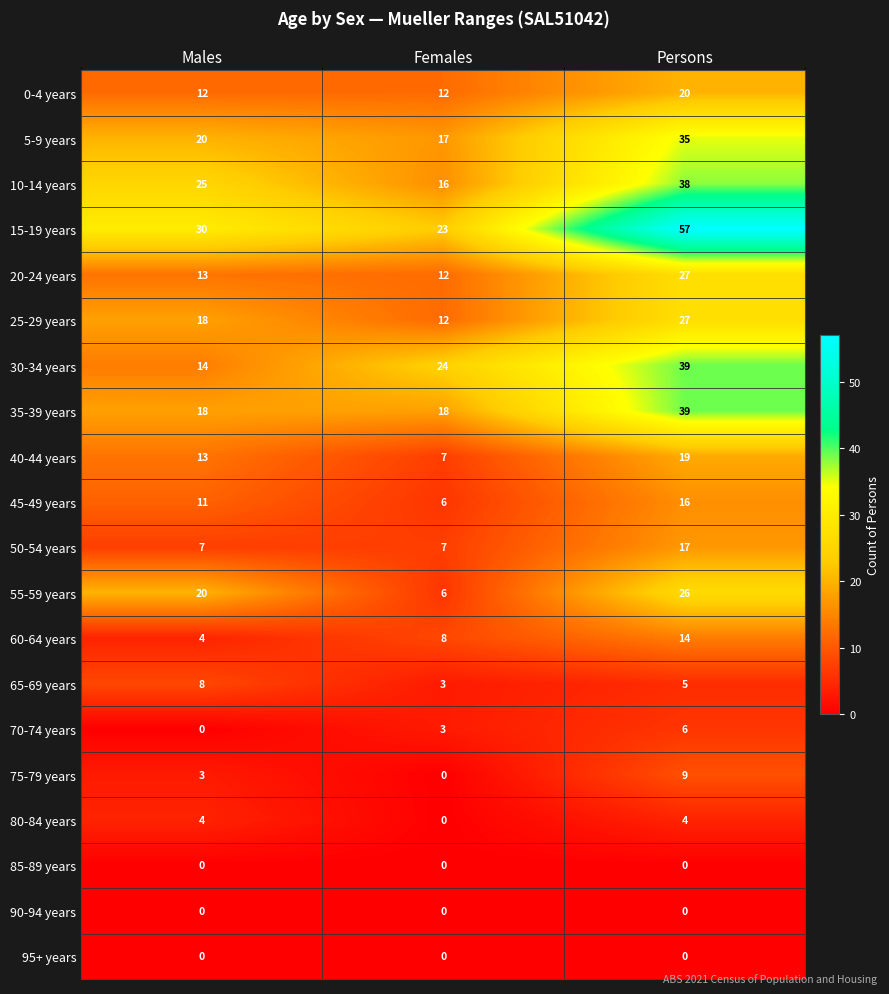

Between Males and Females, which series saw the biggest shift?

55-59 years